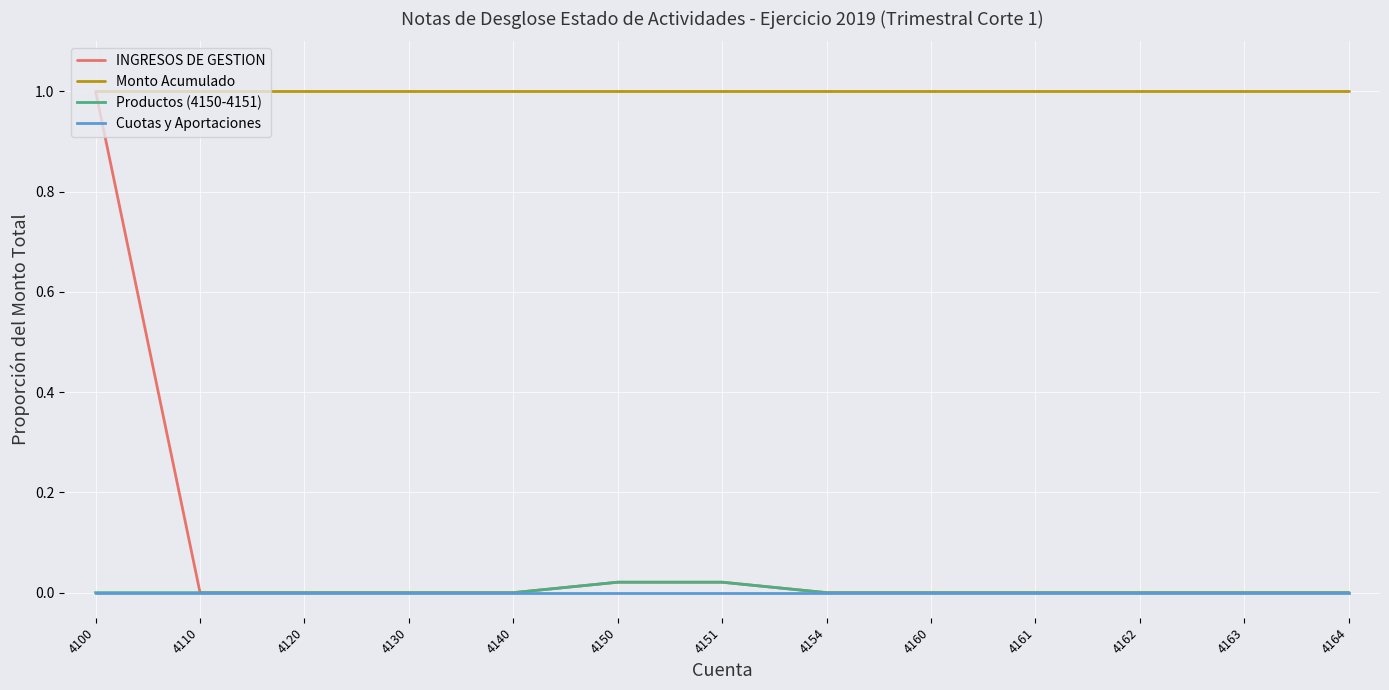

Which series has the largest total across all categories?

Monto Acumulado